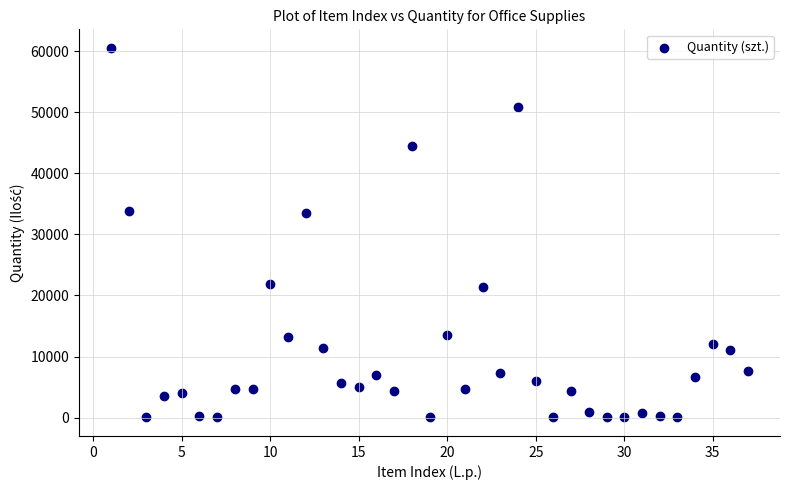

What is the range of Y values (max minus min)?

60560